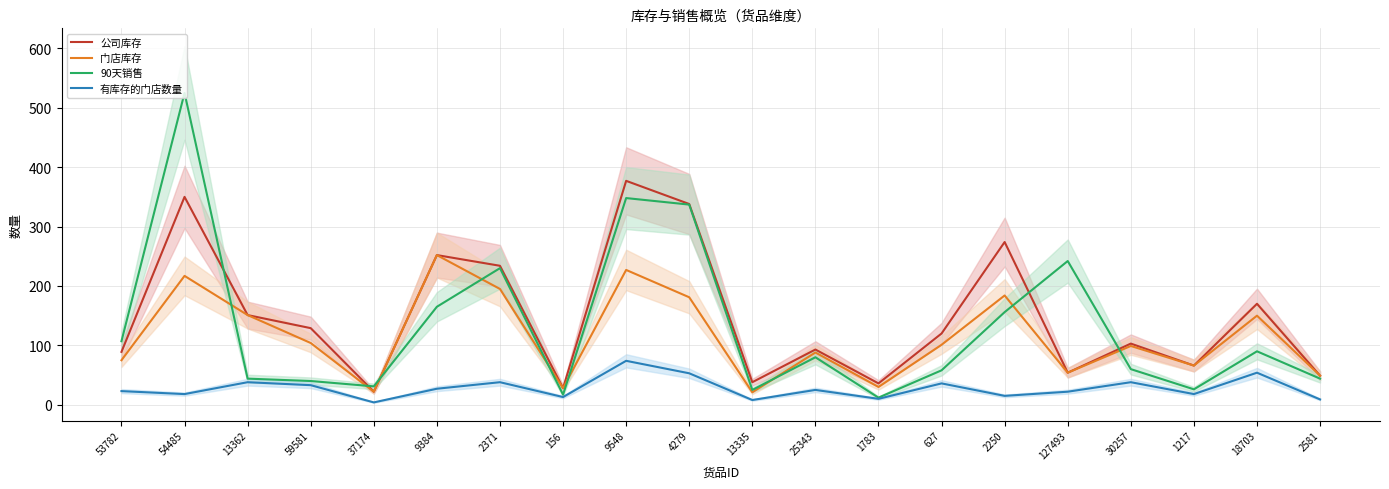

What is the label of the 7th point from the right?

627